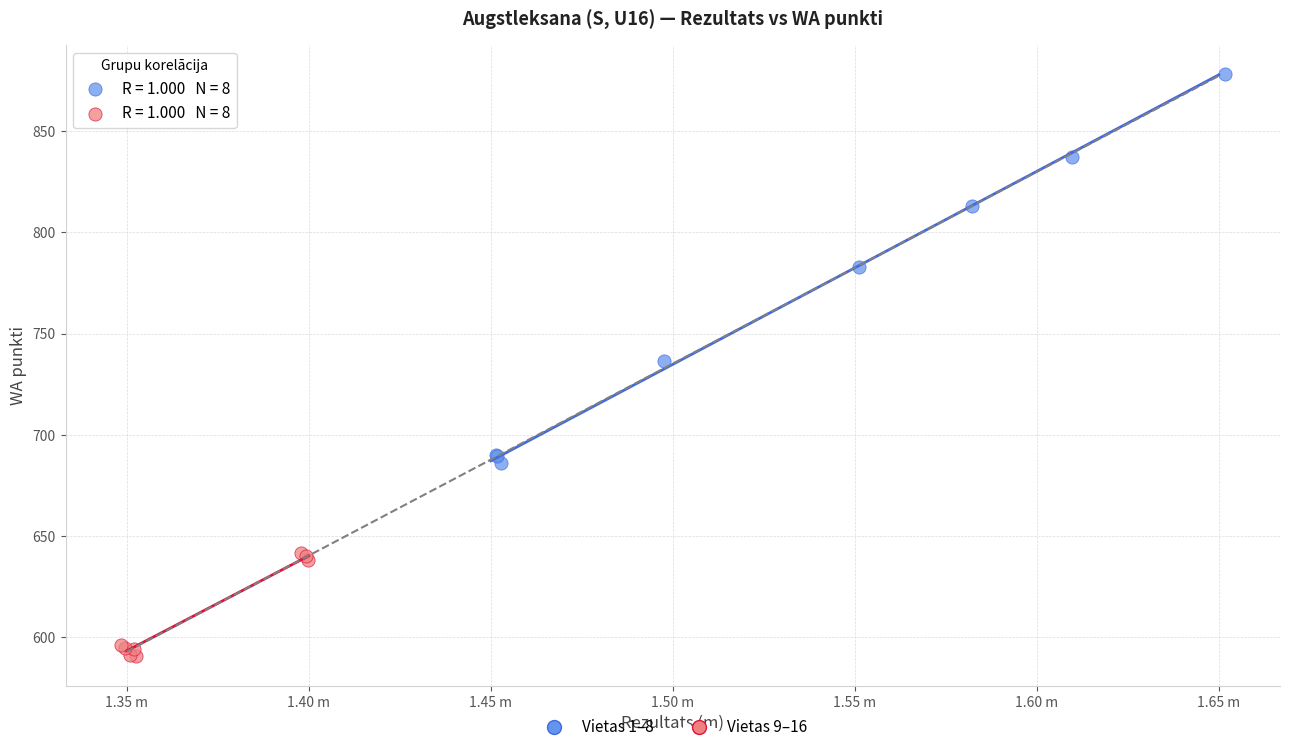

Which series has the widest spread of Y values?

Vietas 1–8